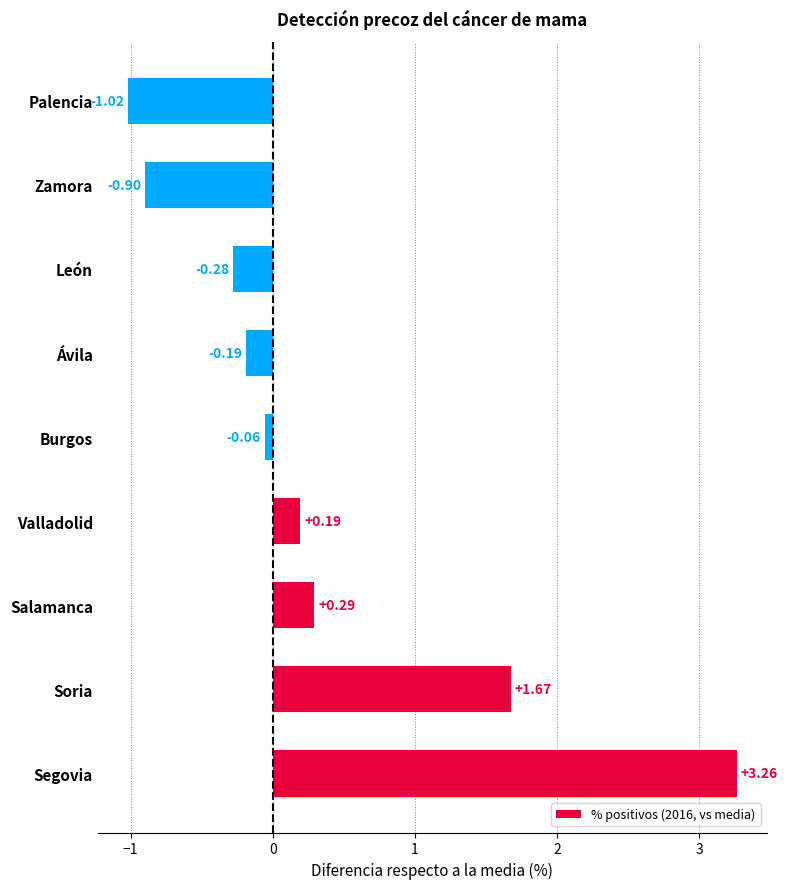

Which category has the lowest value across all series?

Palencia